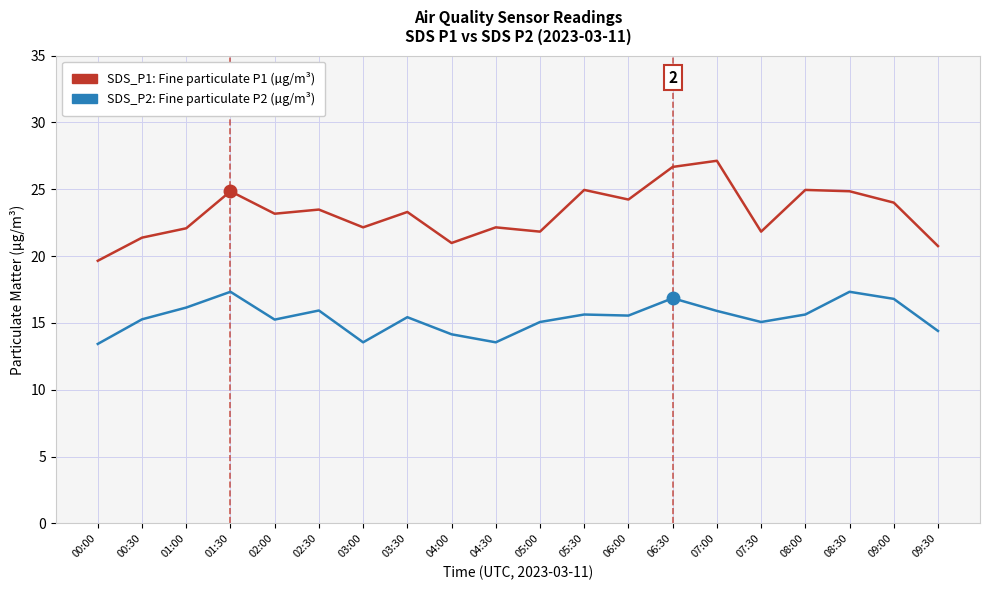

What is the spread (max minus min) of values at 06:30?

9.8